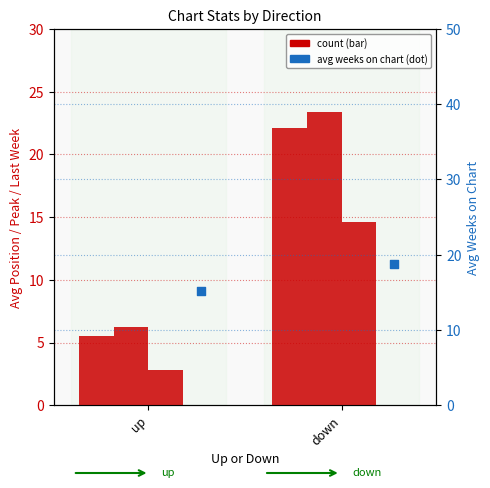

Is the value of Avg Weeks on Chart at down greater than the value of Avg Last Week at up?

Yes